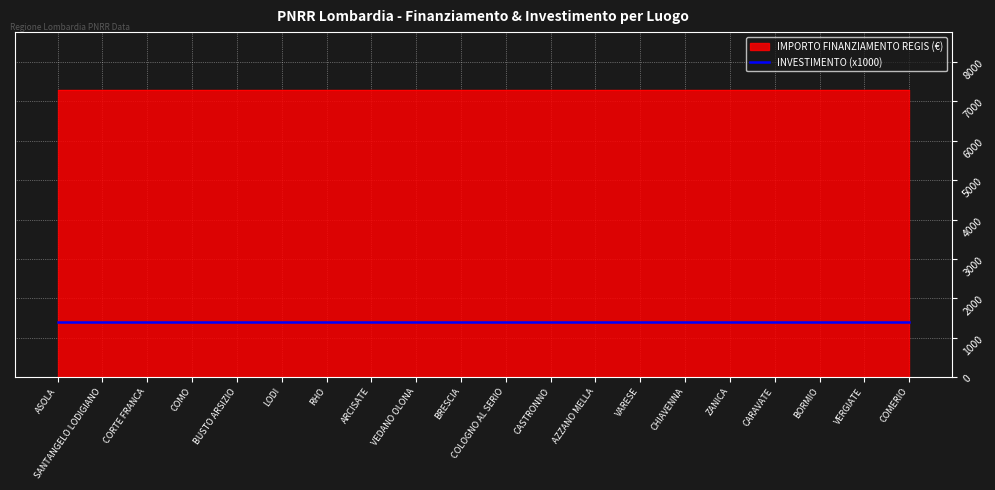

What is the value of the INVESTIMENTO point at the 18th from the left?

1.4